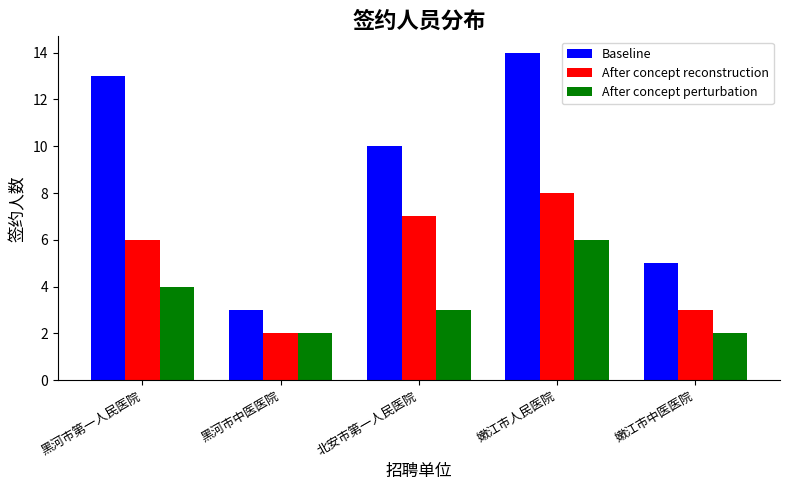

What is the sum of all After concept perturbation values?

17